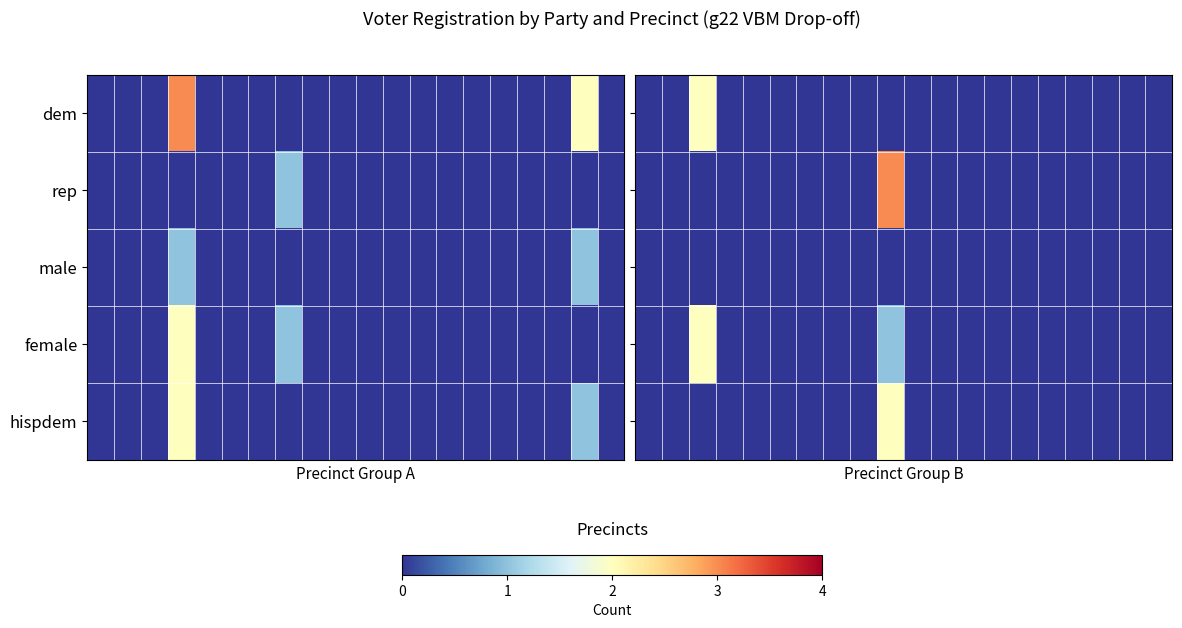

Between 17 and 8, which is larger?

17